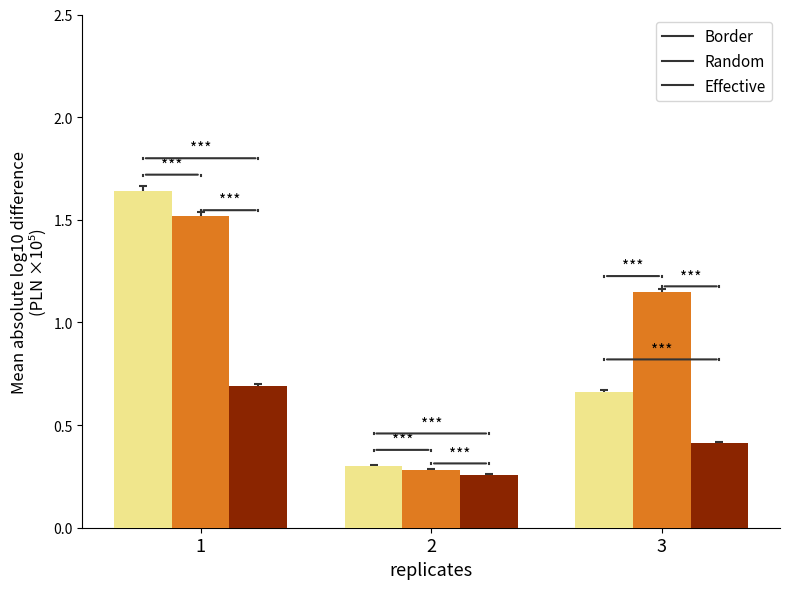

What is the difference between the highest and lowest values at 1?

0.9